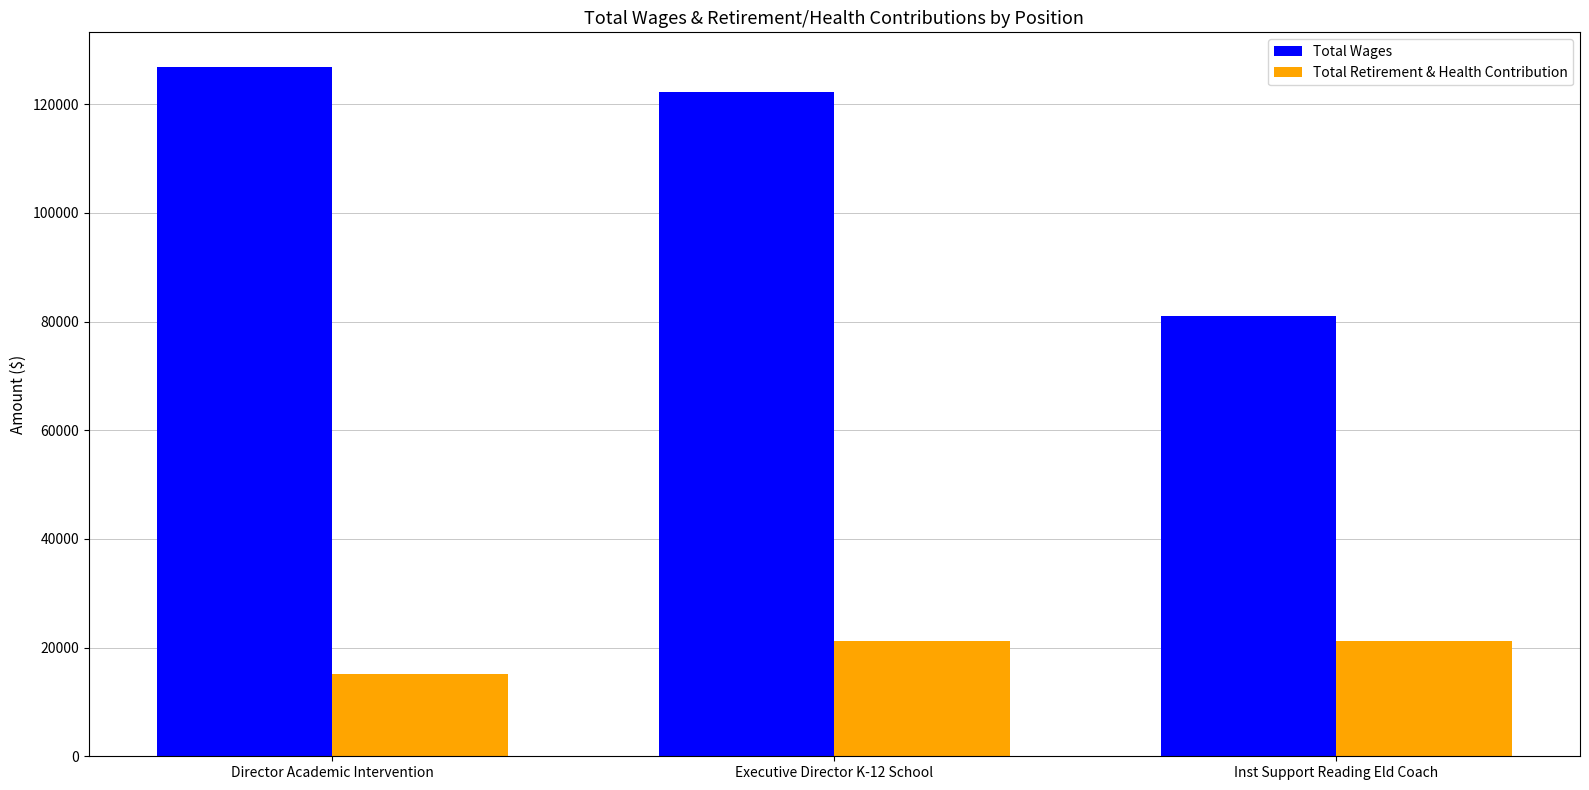

How many values in the Total Wages series are below 122286?

1